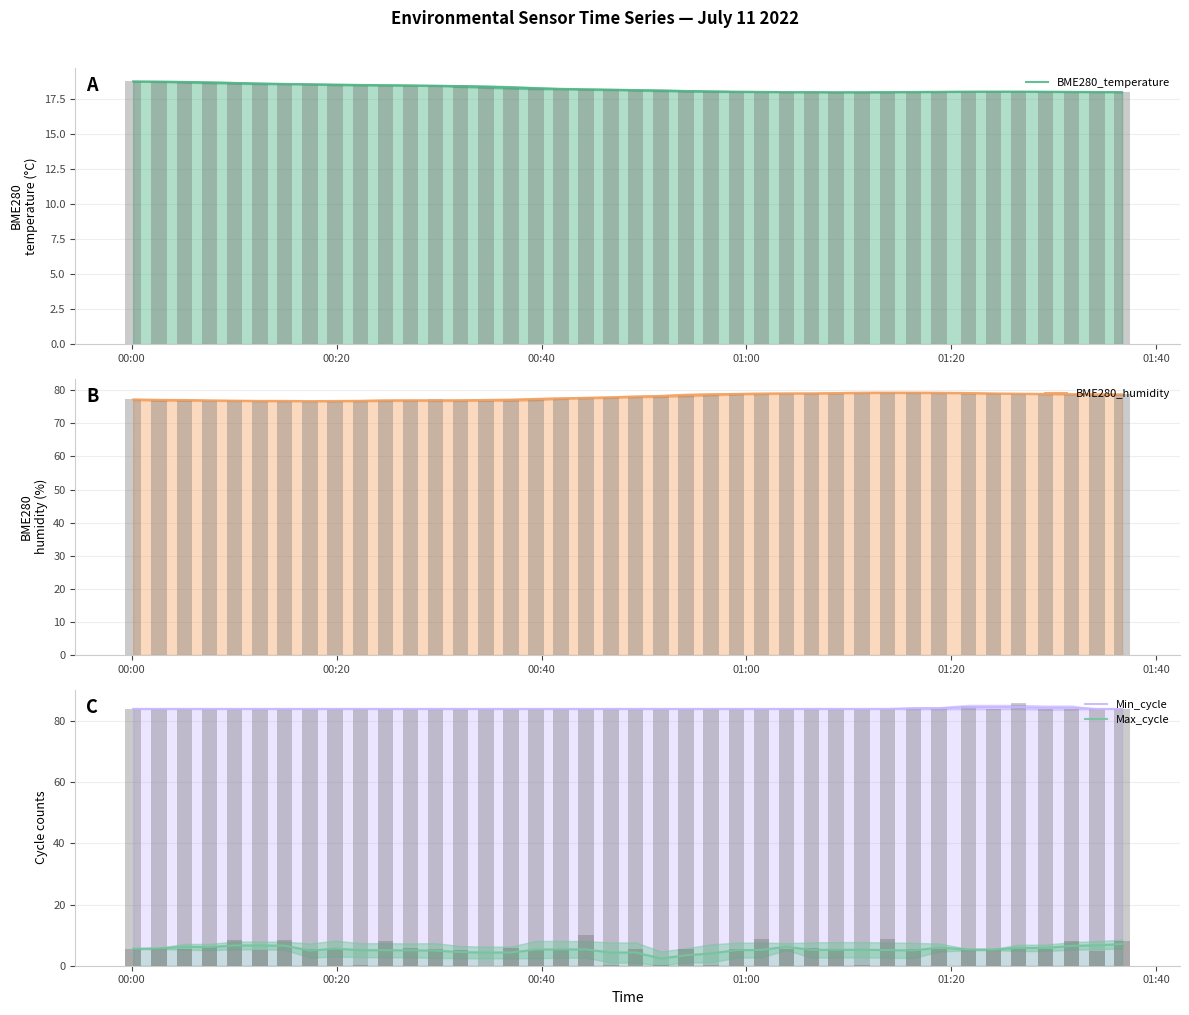

Which series has the widest spread of values?

Max_cycle